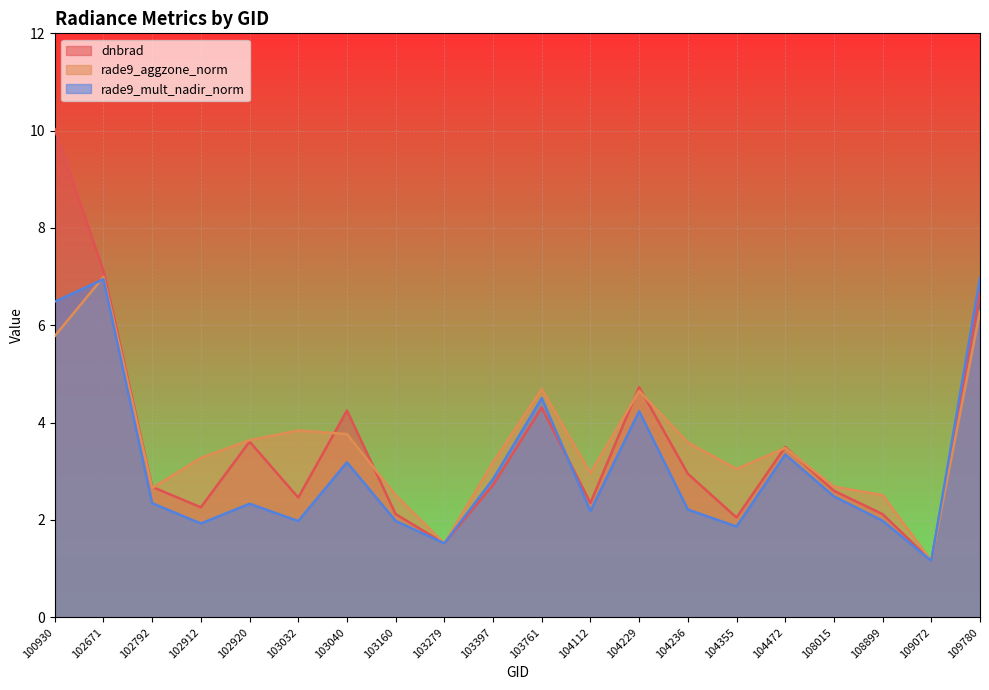

Which series has the largest total across all categories?

rade9_aggzone_norm